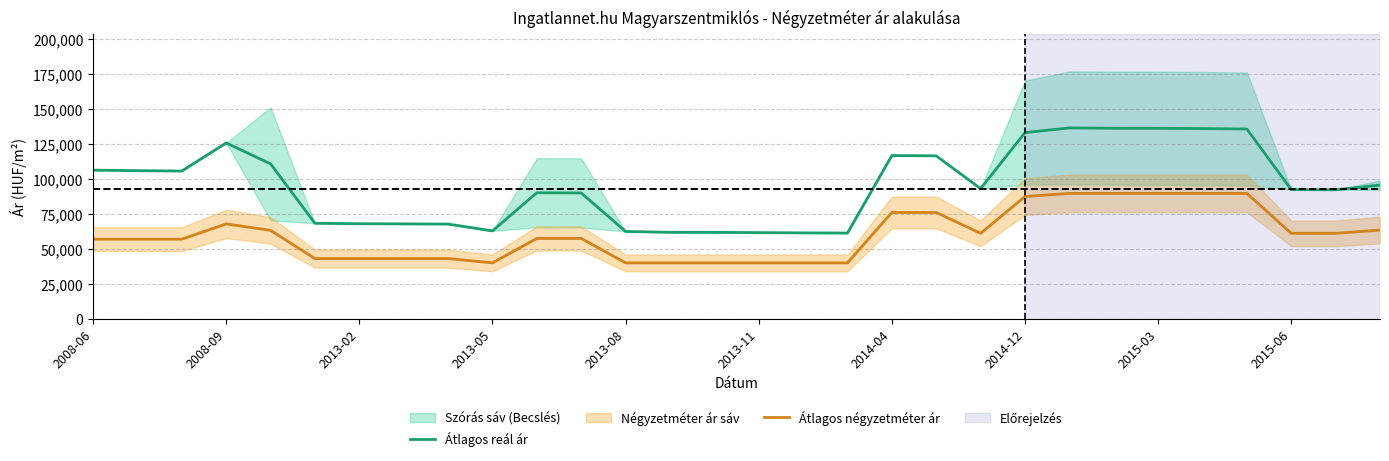

True or false: Átlagos négyzetméter ár and Átlagos reál ár intersect in this chart.

False